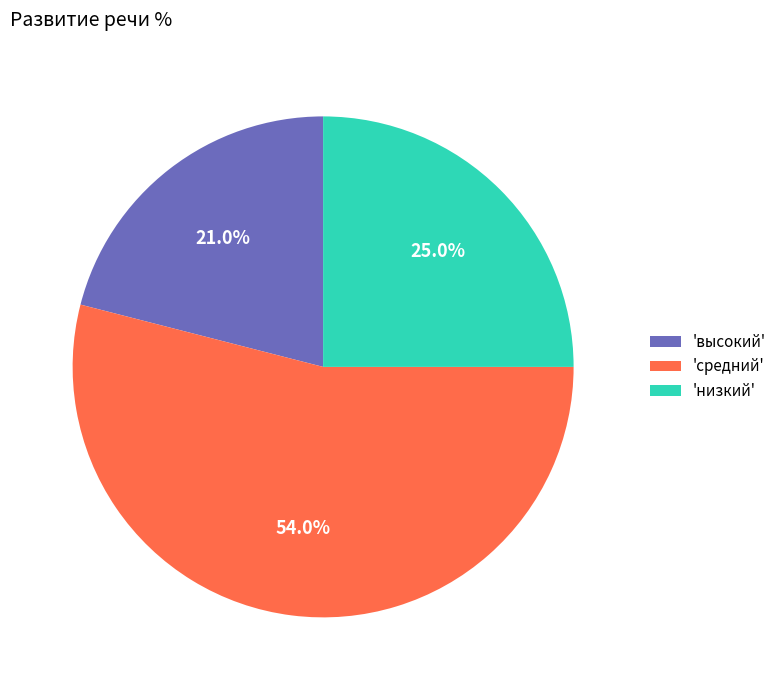

To the nearest percent, what is the average slice percentage?

33%